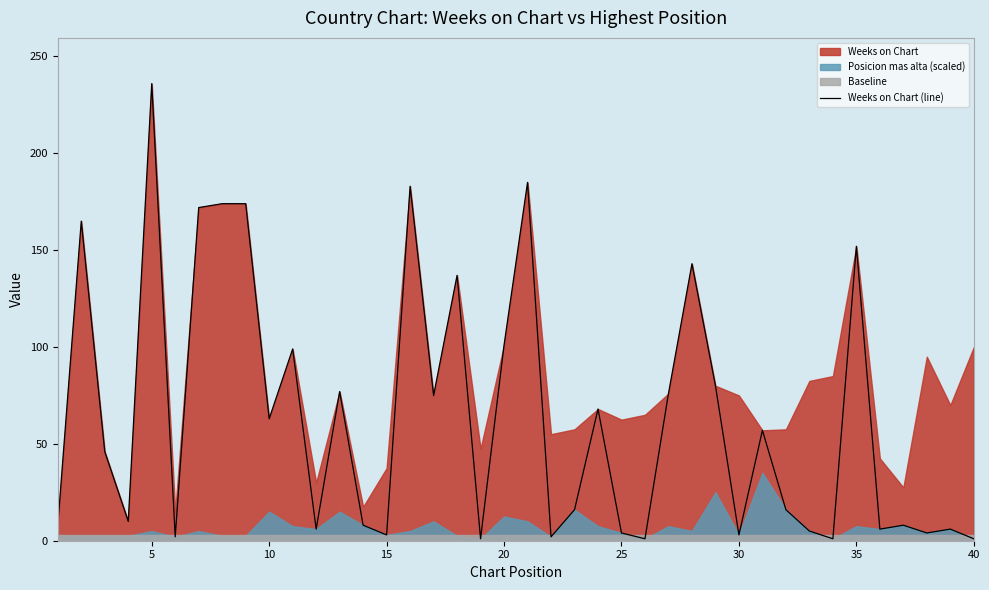

What is the smallest value displayed?

1